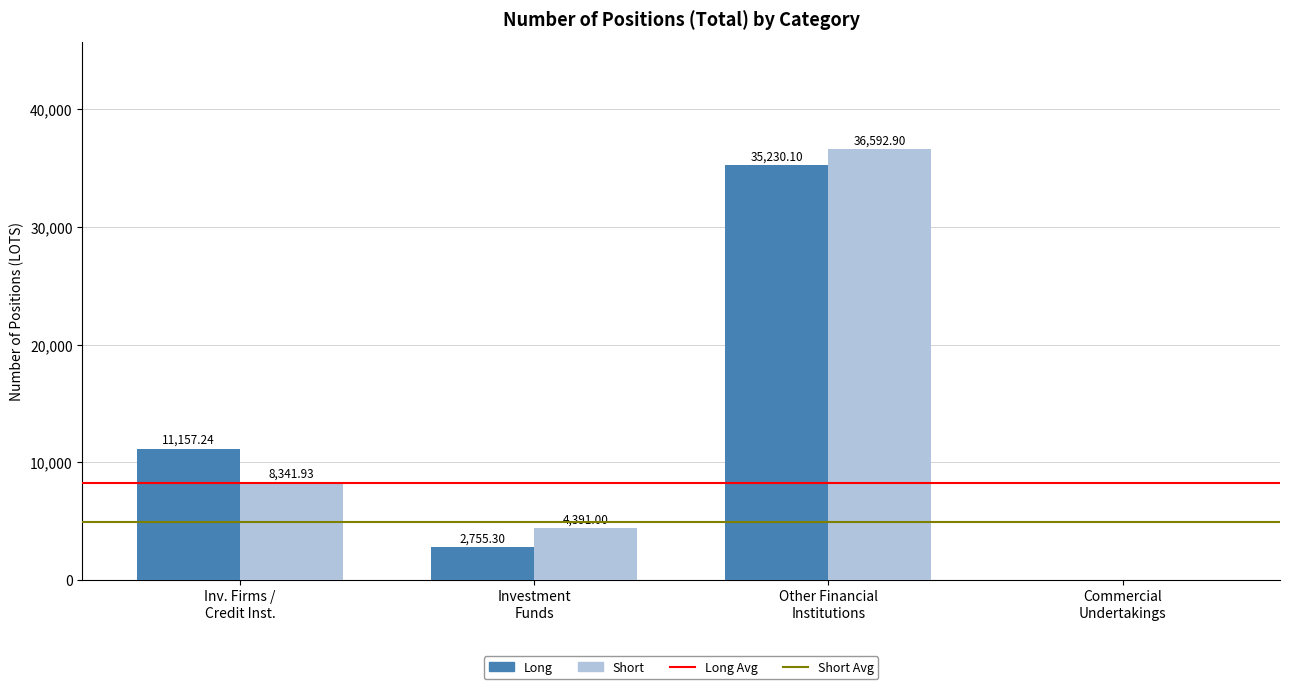

Which series has the largest total across all categories?

Short